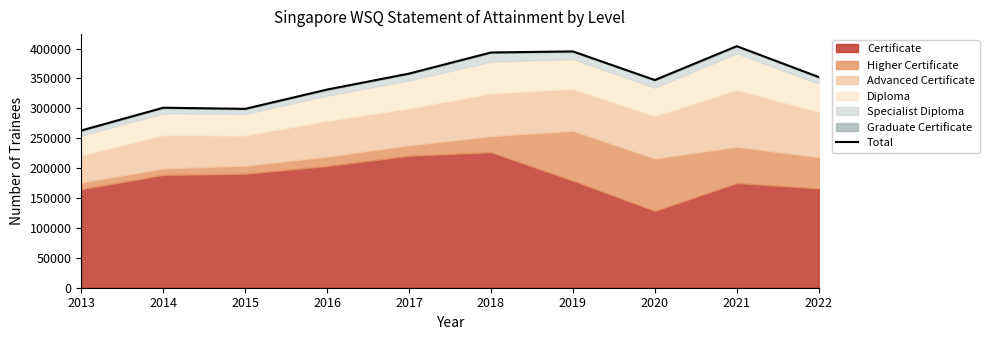

Where does the data first go above 352396?

2017